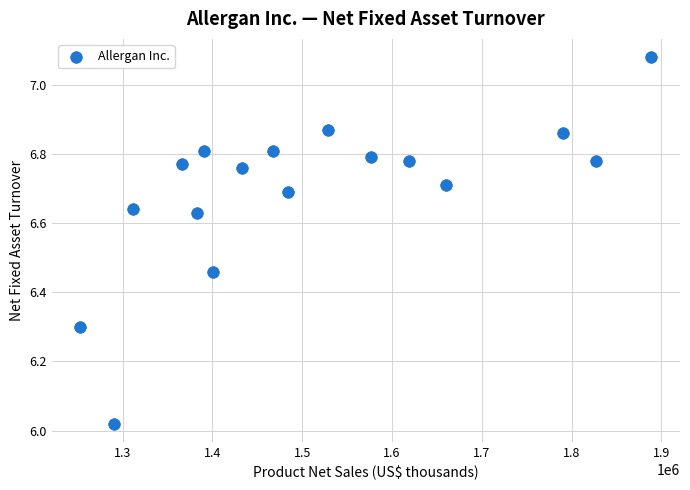

What is the range of Y values (max minus min)?

1.1